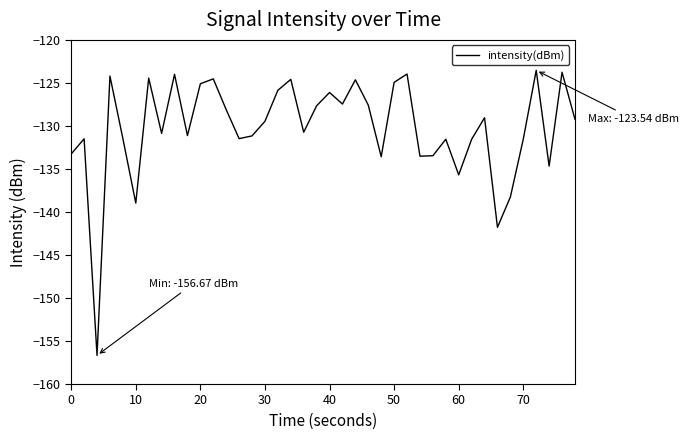

What is the difference between the maximum and minimum values?

33.1